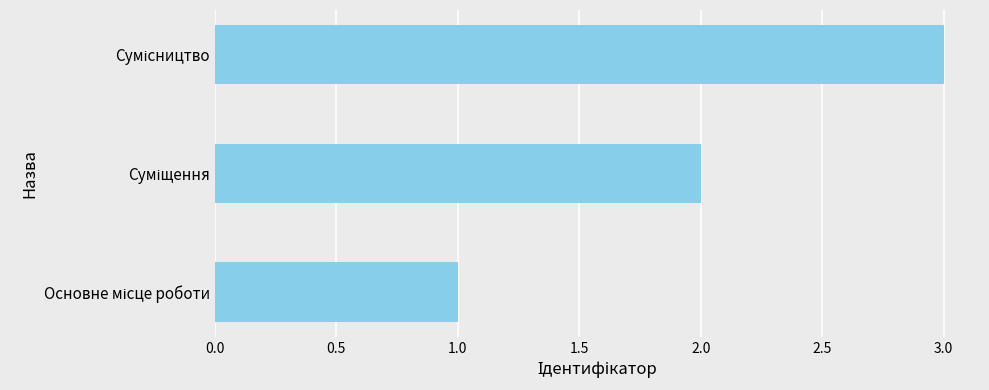

What is the difference between the second highest and minimum values?

1